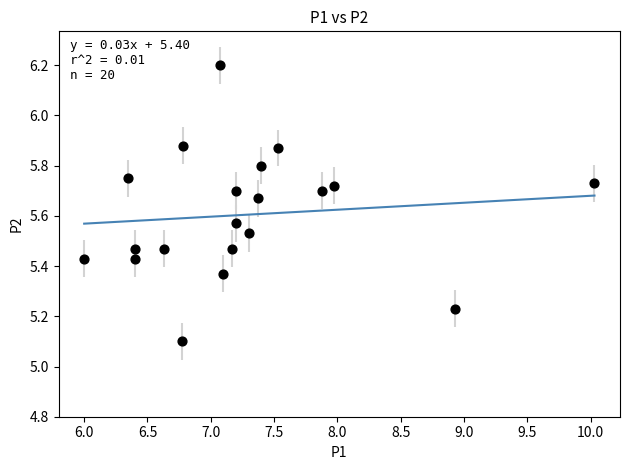

What Y value in the scatter plot is closest to 5?

5.1